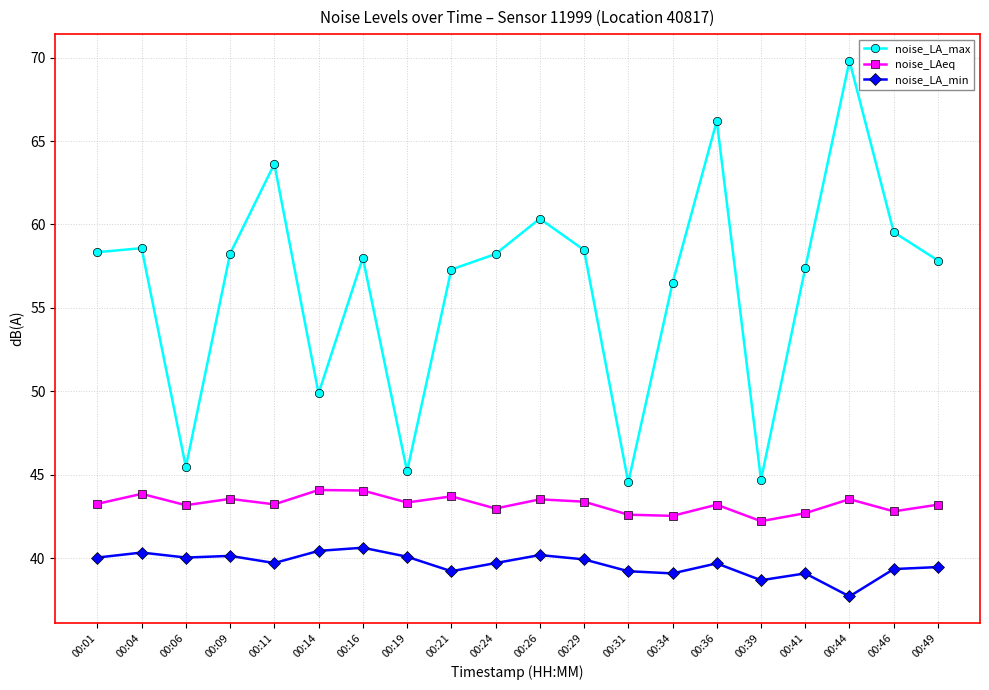

Which series changed the most between 00:14 and 00:44?

noise_LA_max